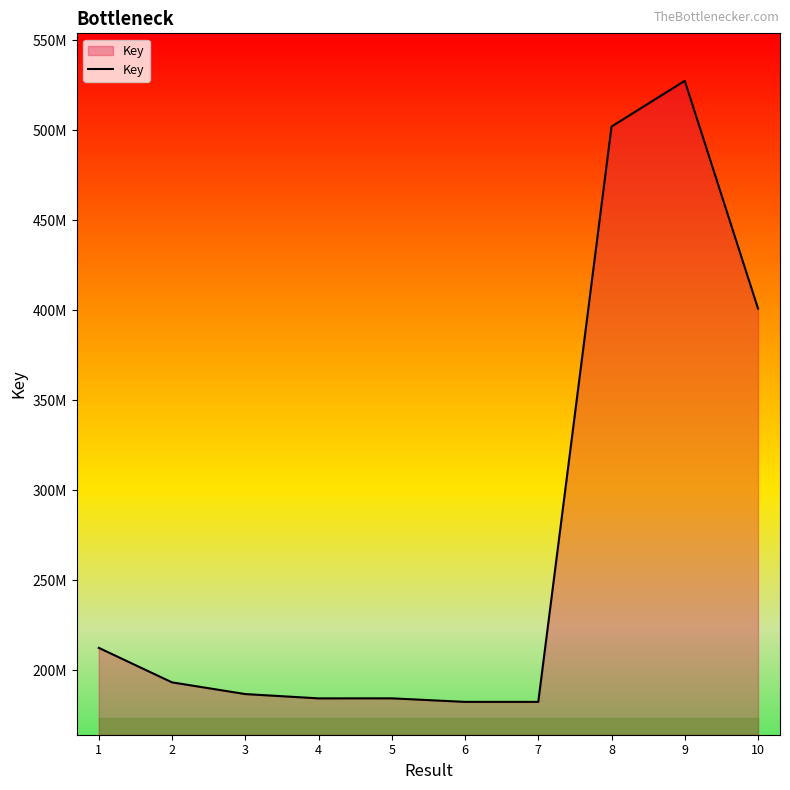

Reading left to right, what are all the values shown in this chart?

1=212465611	2=193292506	3=186792240	4=184401227	5=184416326	6=182454346	7=182455022	8=501999383	9=527408701	10=400882478